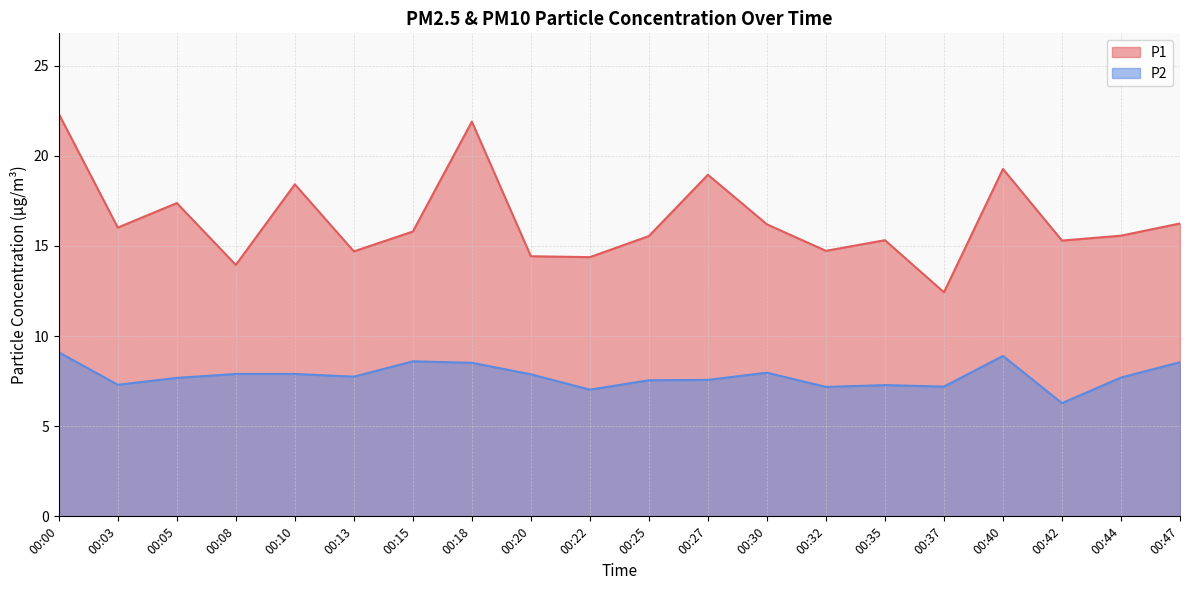

True or false: P1 and P2 cross at least once.

False